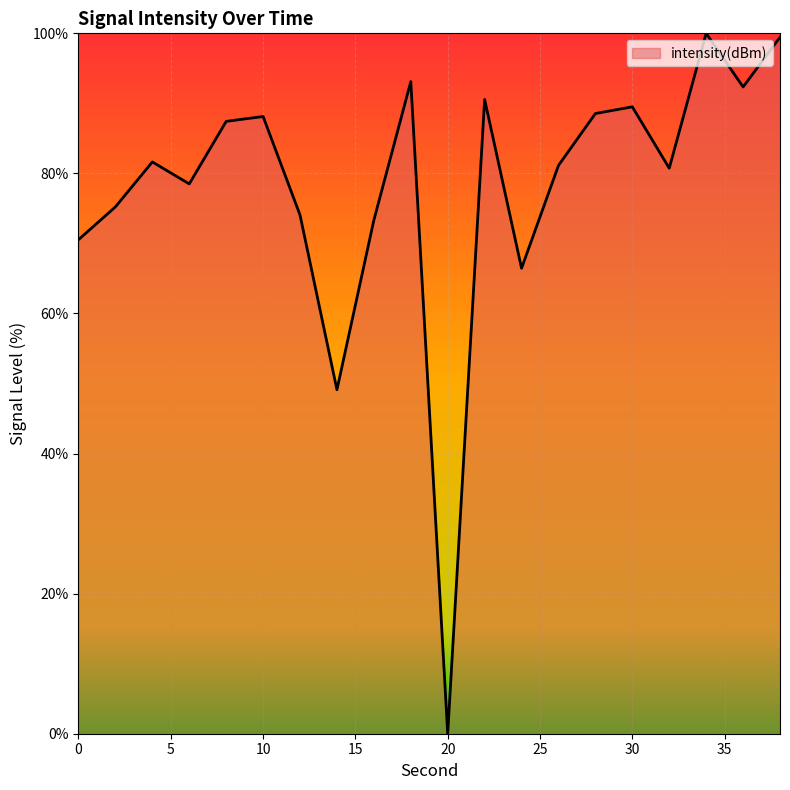

What is the maximum value shown in the chart?

100.0